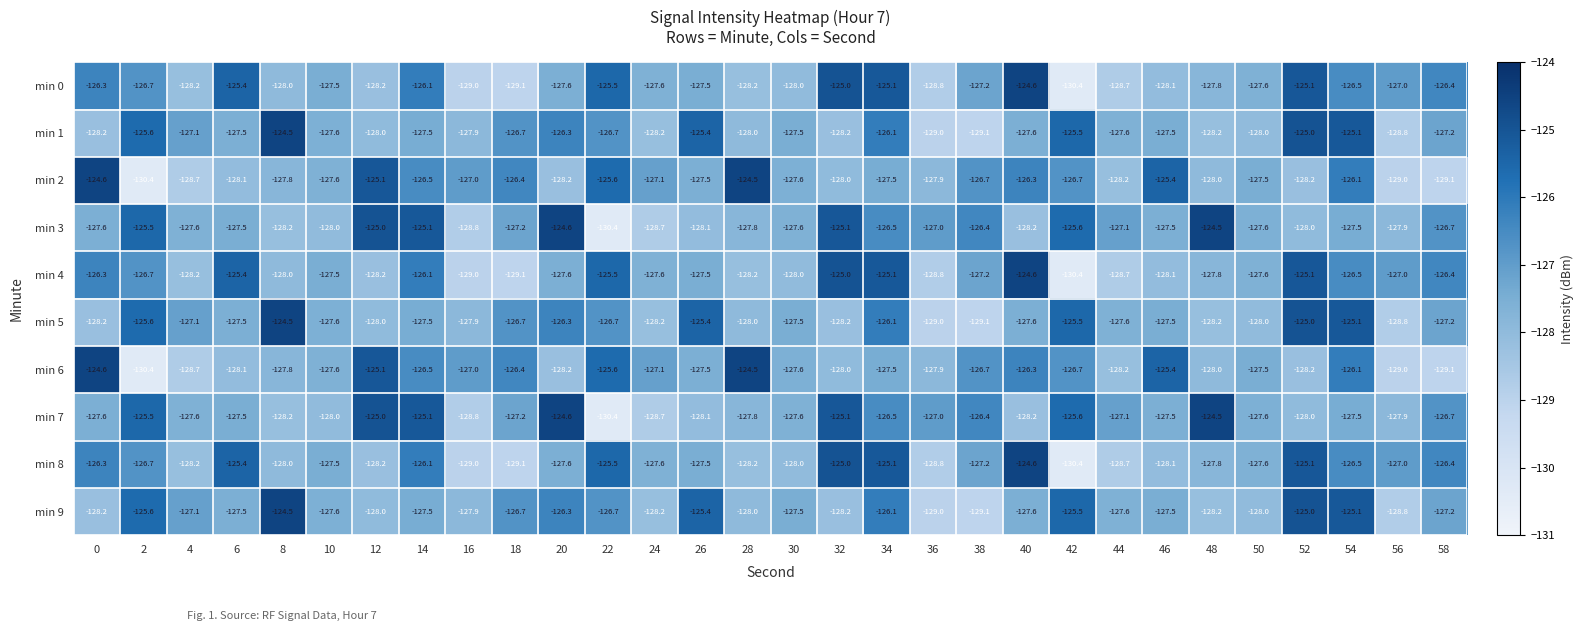

Count the number of categories in the chart.

30